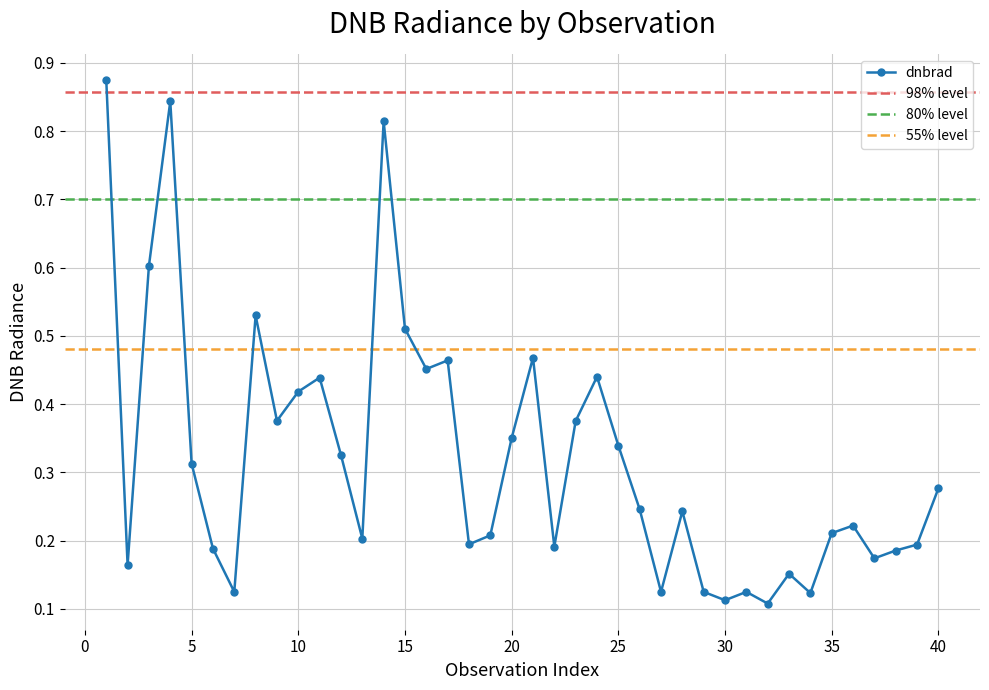

Reading left to right, extract all data points from this chart.

0.9	0.2	0.6	0.8	0.3	0.2	0.1	0.5	0.4	0.4	0.4	0.3	0.2	0.8	0.5	0.5	0.5	0.2	0.2	0.4	0.5	0.2	0.4	0.4	0.3	0.2	0.1	0.2	0.1	0.1	0.1	0.1	0.2	0.1	0.2	0.2	0.2	0.2	0.2	0.3